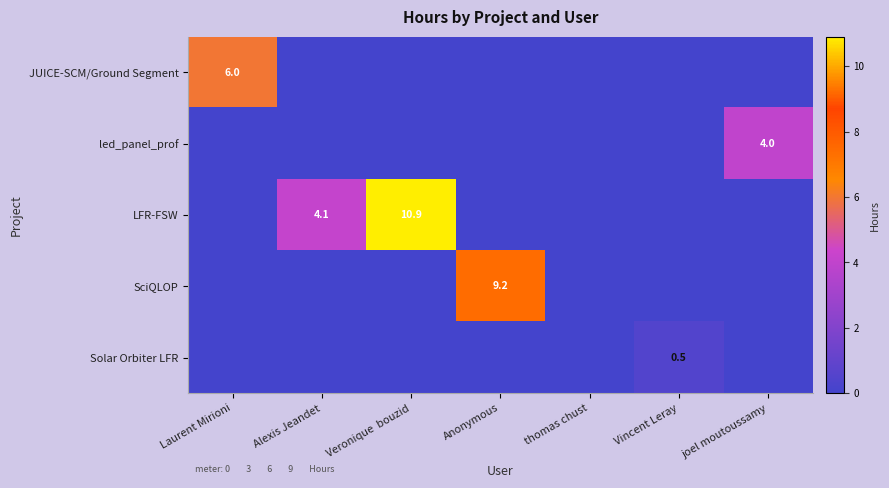

Which series changed the most between Veronique bouzid and Vincent Leray?

LFR-FSW